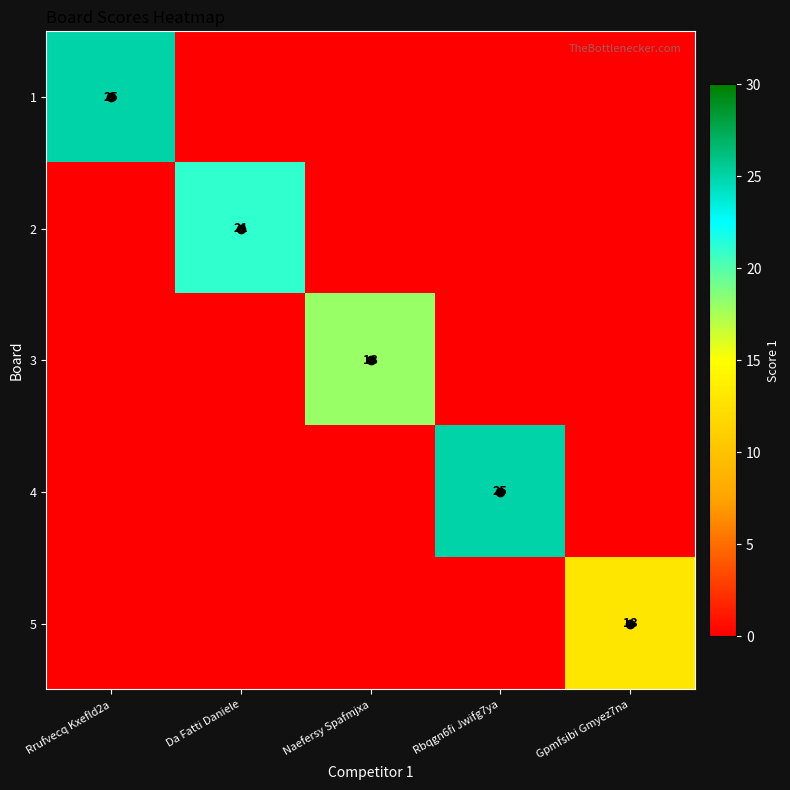

The value of 3 at Naefersy Spafmjxa is 26. True or false?

False